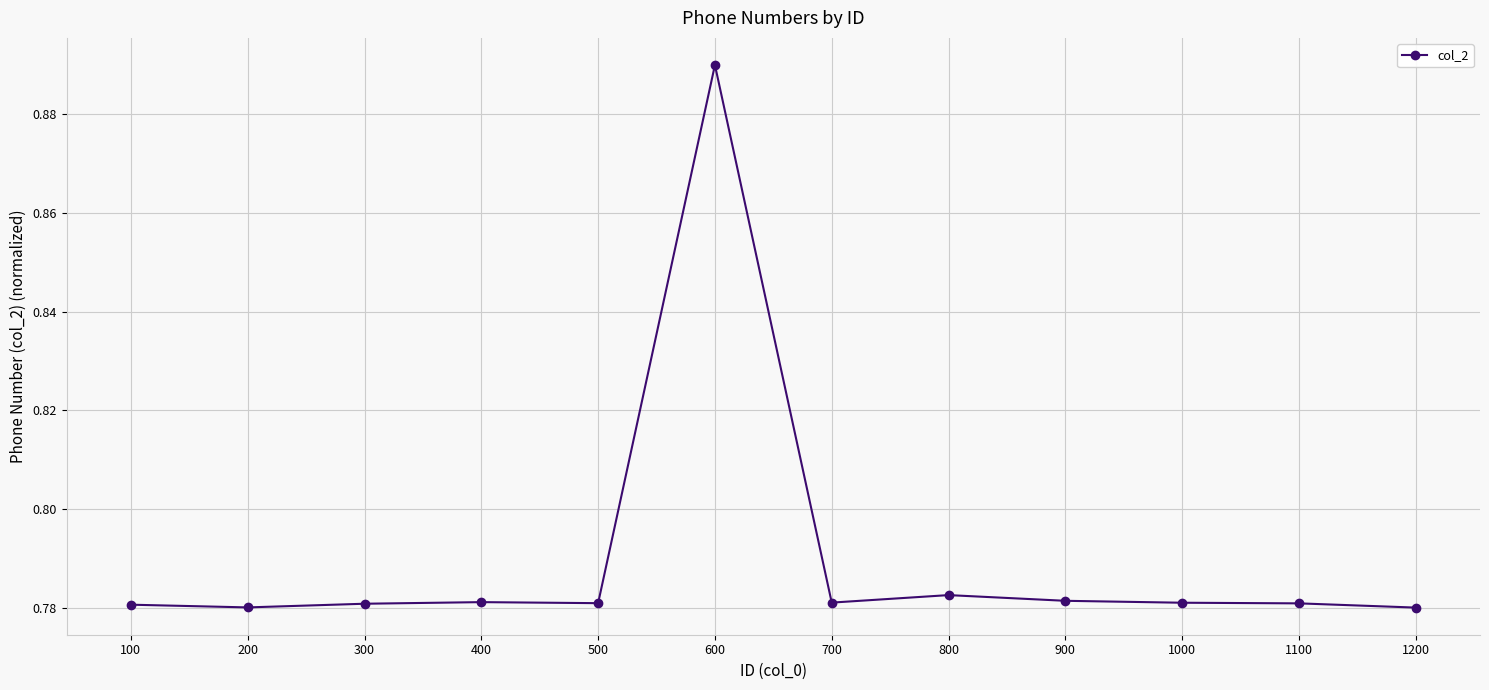

Which category has the highest value across all series?

600